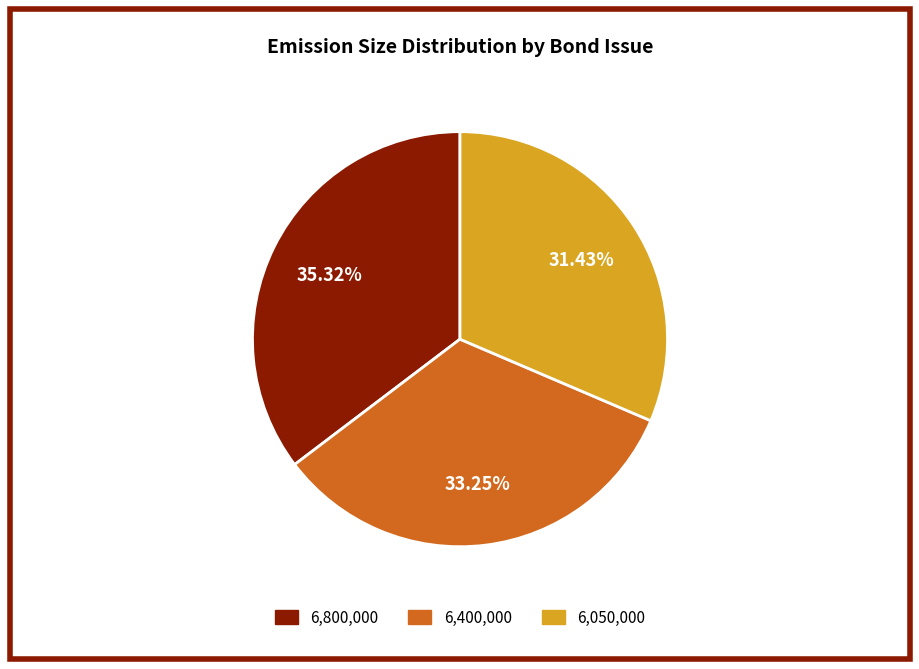

Is there any slice that represents more than half of the pie?

No